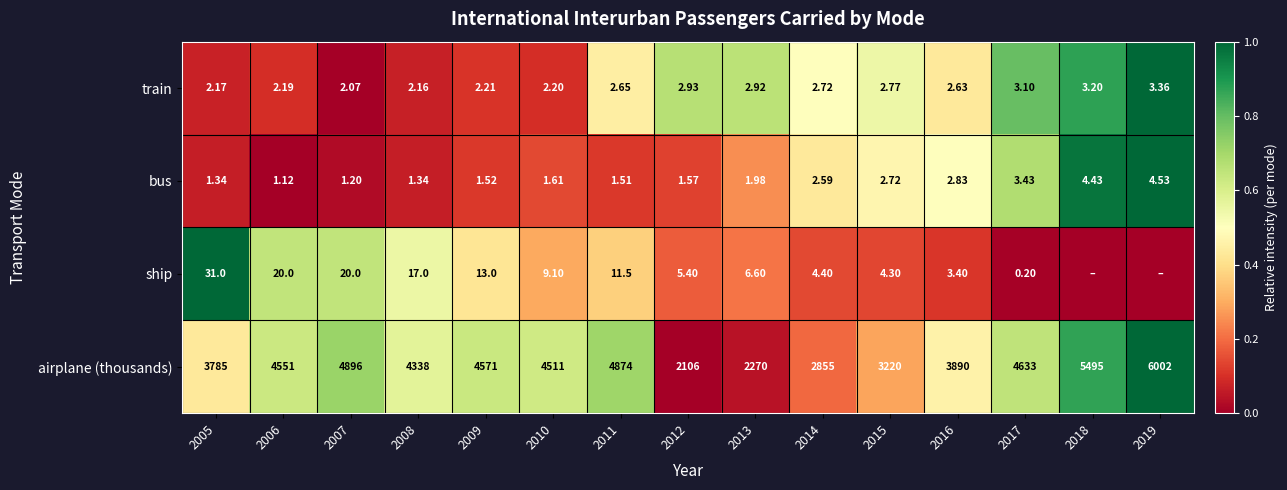

At 2008, list the series in order from largest to smallest.

airplane (thousands), ship, train, bus